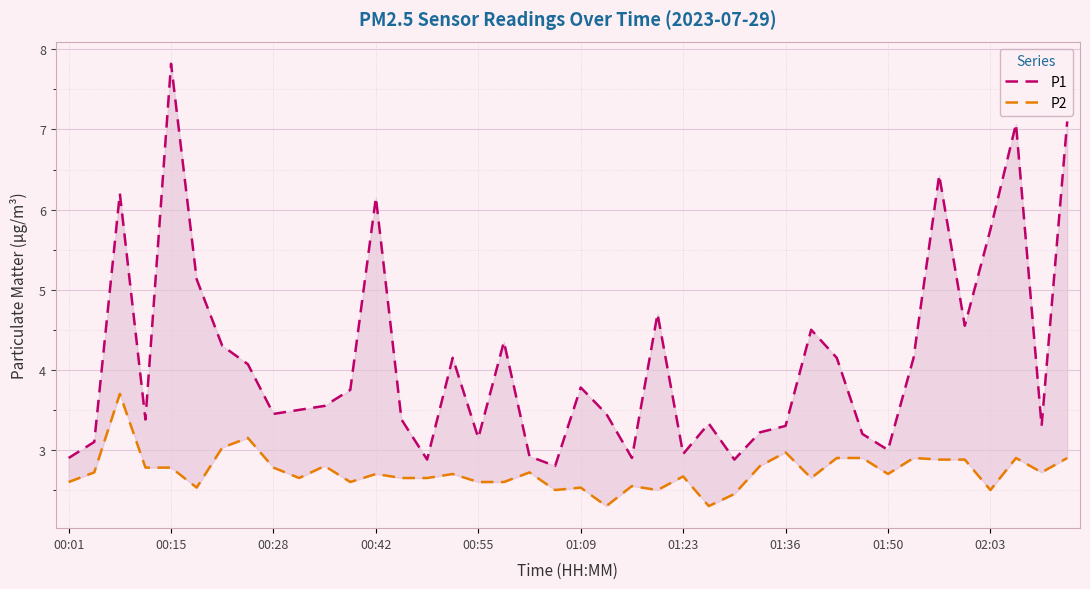

How many interior local peaks does the P1 series have?

11